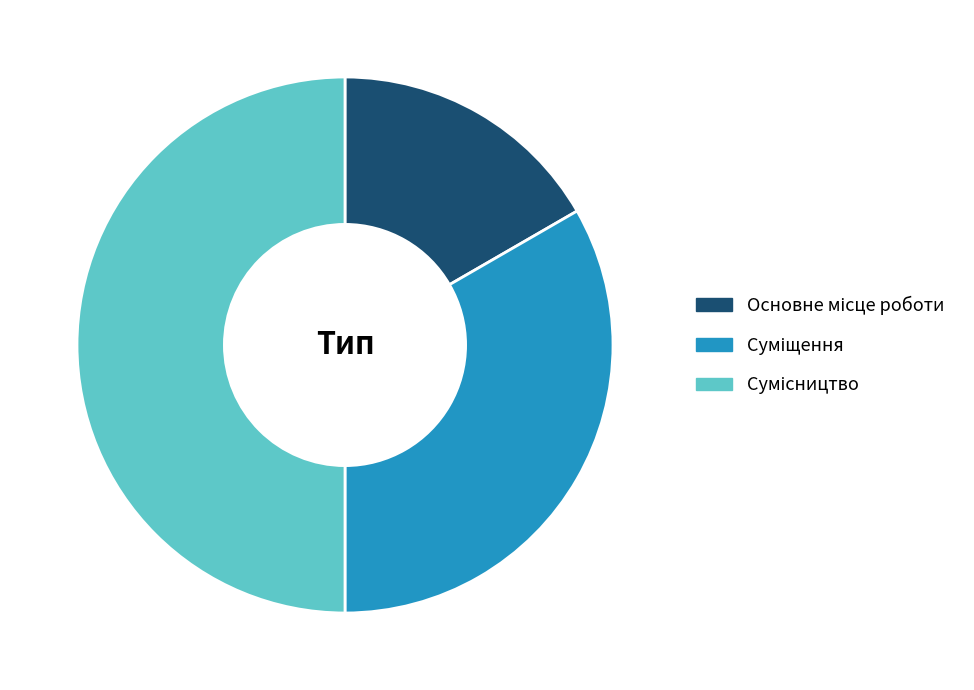

What portion of the pie excludes Основне місце роботи?

83.3%